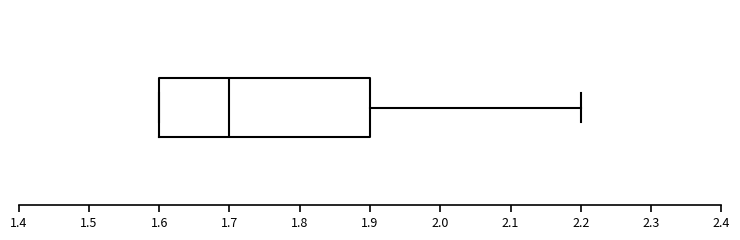

Where is the right edge of the box on the x-axis? The values are not printed on the chart, so give them approximately, as read against the axis.

1.9